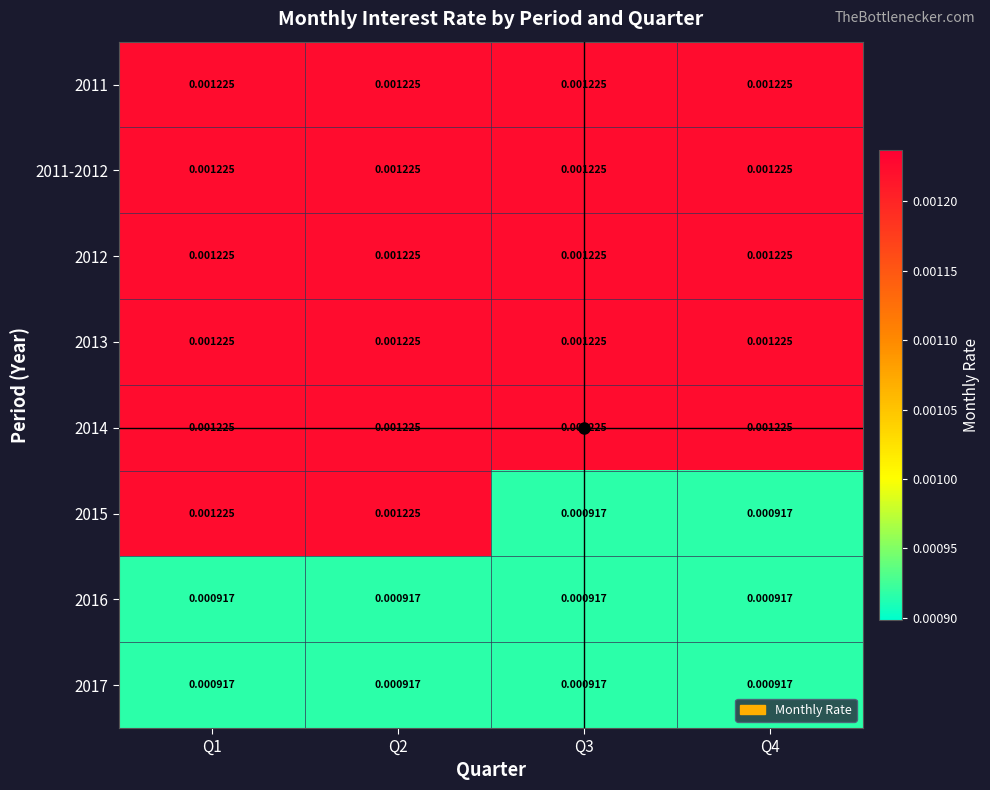

Which label corresponds to the largest value in the chart?

Q1